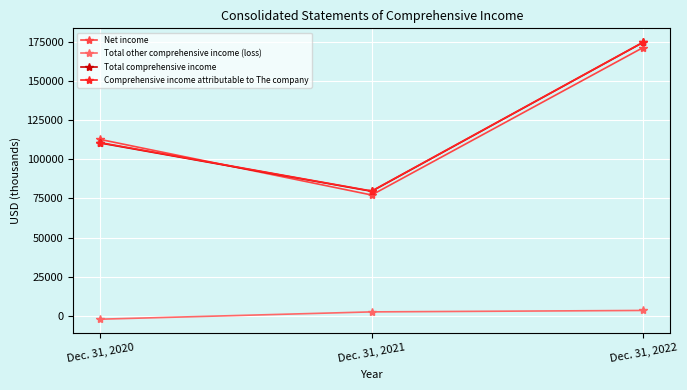

What is the value of the Total comprehensive income point at the 3rd from the left?

174995